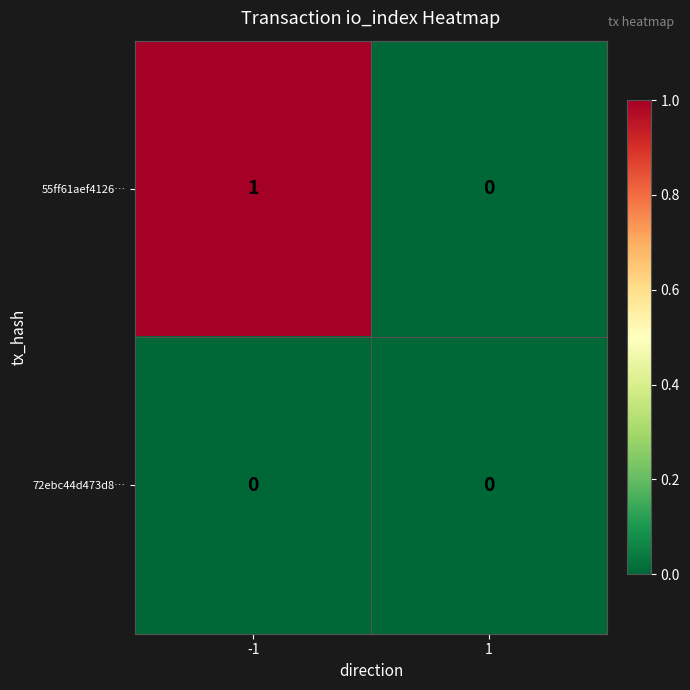

Reading right to left, list all the values displayed in this chart.

55ff61aef4126…: 0	1
72ebc44d473d8…: 0	0